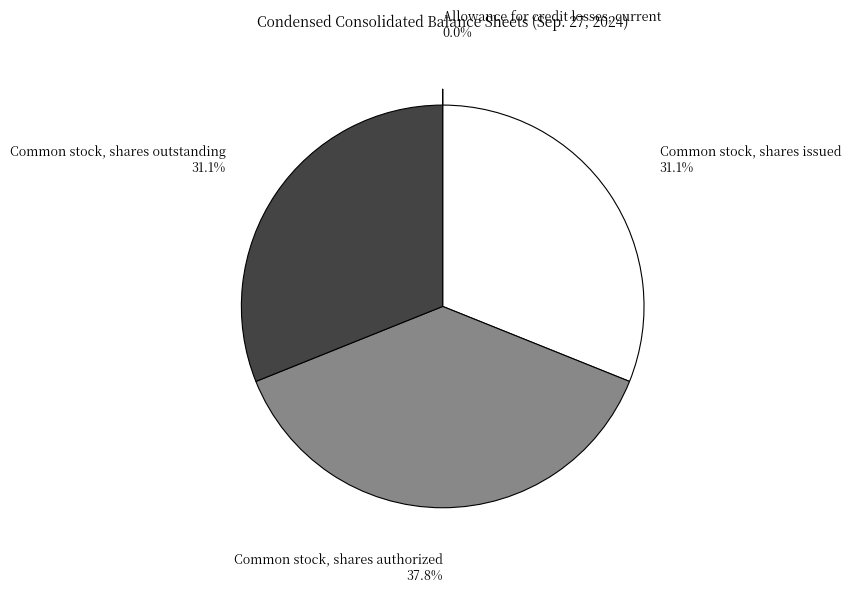

What percentage is the Common stock, shares issued slice, to the nearest percent?

31%